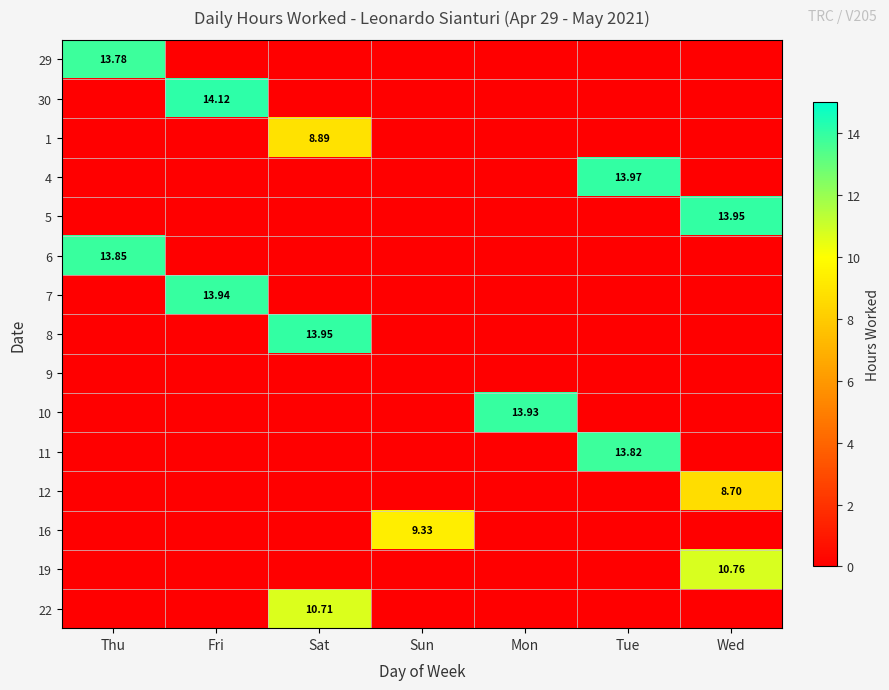

At Fri, list the series in order from largest to smallest.

30, 7, 29, 1, 4, 5, 6, 8, 9, 10, 11, 12, 16, 19, 22